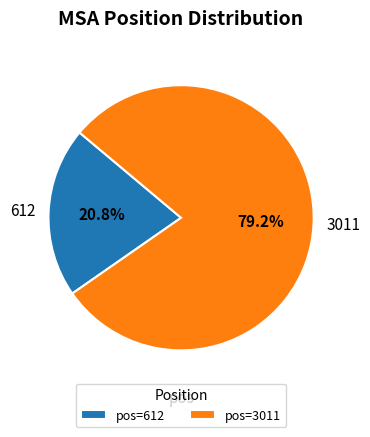

Which category has the biggest portion of the pie?

3011